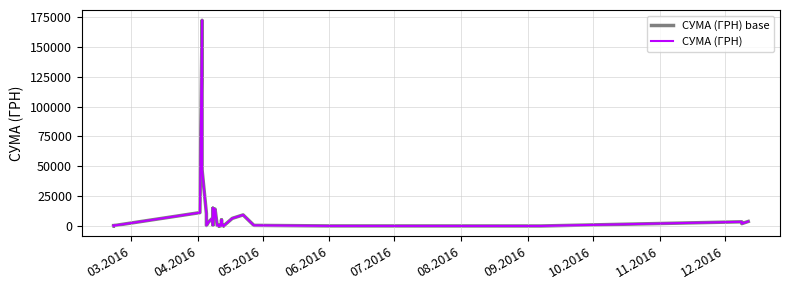

Reading right to left, transcribe all the data shown in this chart.

СУМА (ГРН) base: 3858.0	2050.0	3570.0	84.5	132.0	594.0	9337.5	6458.0	231.4	594.0	176.4	1201.7	5167.2	327.5	1147.2	554.1	22.5	356.0	504.5	14256.0	10613.4	2810.9	3041.0	4350.7	805.0	3520.0	2145.4	2831.5	14927.9	10913.4	6906.6	3387.1	490.6	10568.3	47044.0	172151.0	11255.6	324.0	38.5	371.2
СУМА (ГРН): 3858.0	2050.0	3570.0	84.5	132.0	594.0	9337.5	6458.0	231.4	594.0	176.4	1201.7	5167.2	327.5	1147.2	554.1	22.5	356.0	504.5	14256.0	10613.4	2810.9	3041.0	4350.7	805.0	3520.0	2145.4	2831.5	14927.9	10913.4	6906.6	3387.1	490.6	10568.3	47044.0	172151.0	11255.6	324.0	38.5	371.2